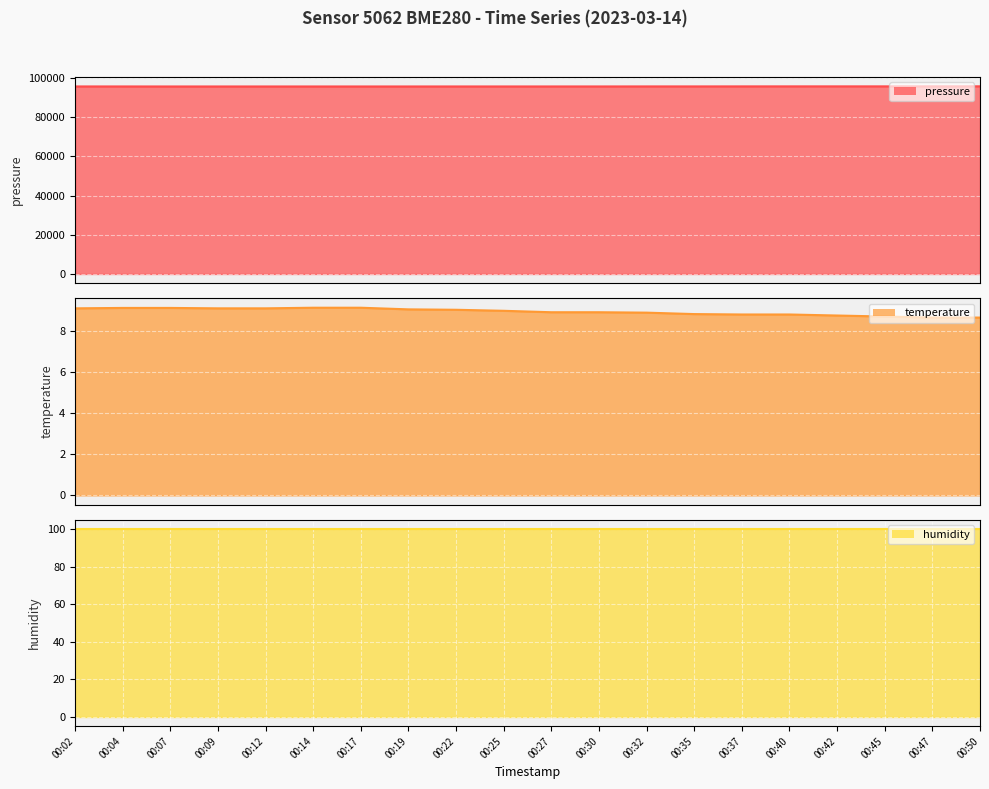

Which label corresponds to the smallest value in the chart?

00:47